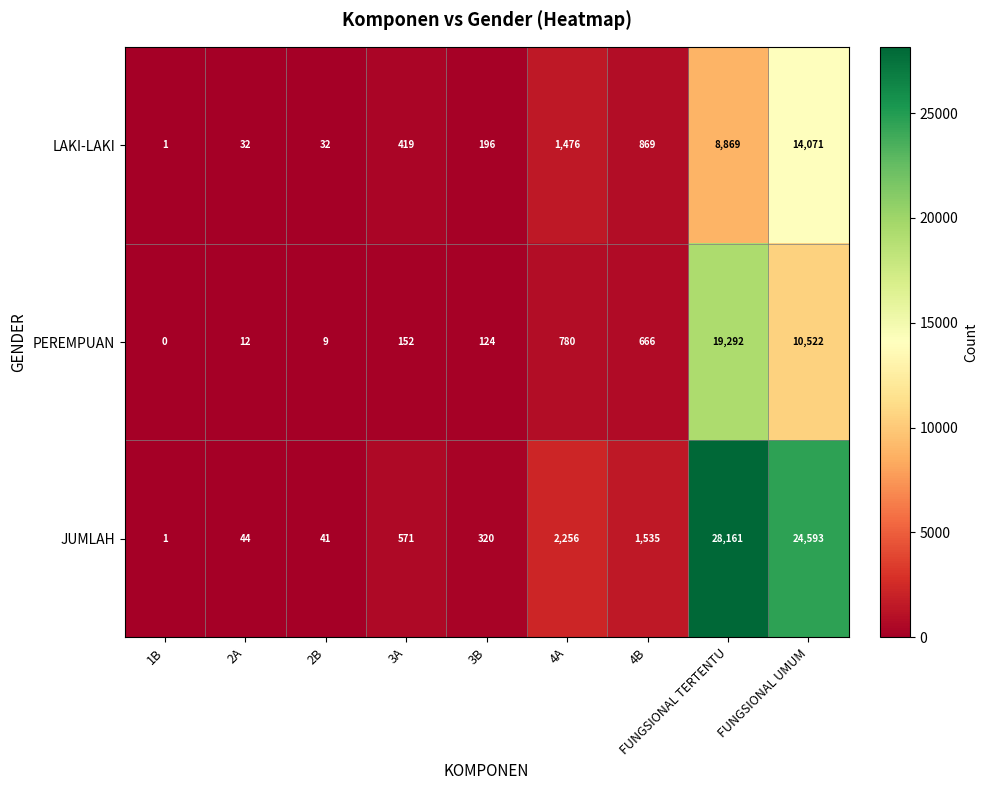

Rank the series at FUNGSIONAL UMUM from lowest to highest value.

PEREMPUAN, LAKI-LAKI, JUMLAH